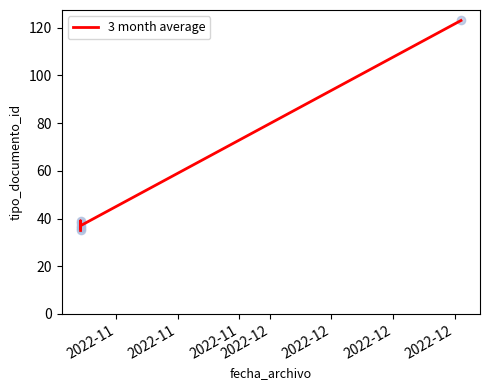

Between 2022-12 and 2022-11, which is larger?

2022-12